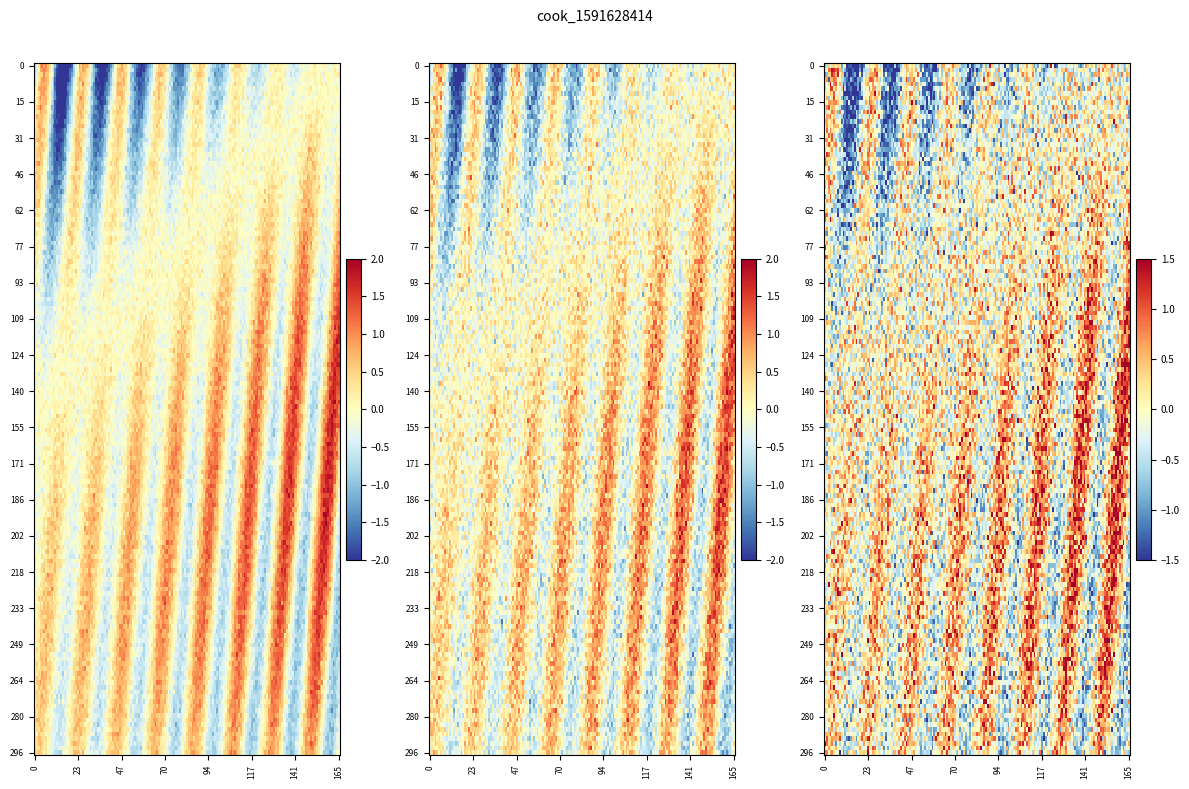

Which has a higher value, -1 or 1?

1